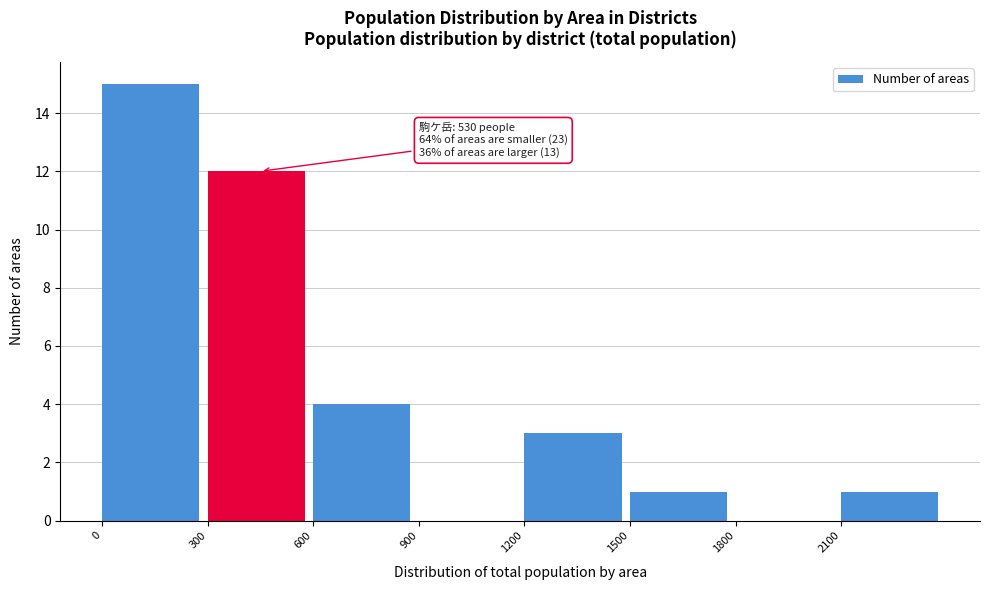

Which range on the x-axis has the tallest bar?

0 to 300